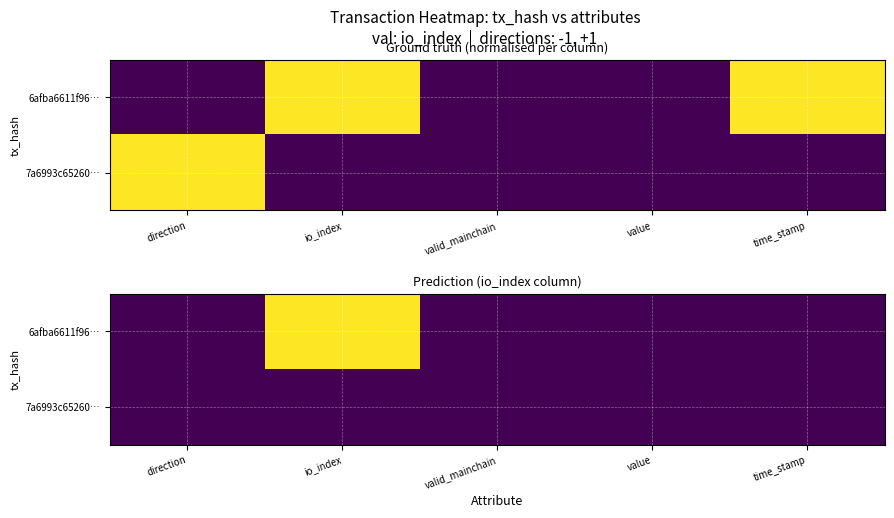

Which label corresponds to the smallest value in the chart?

direction